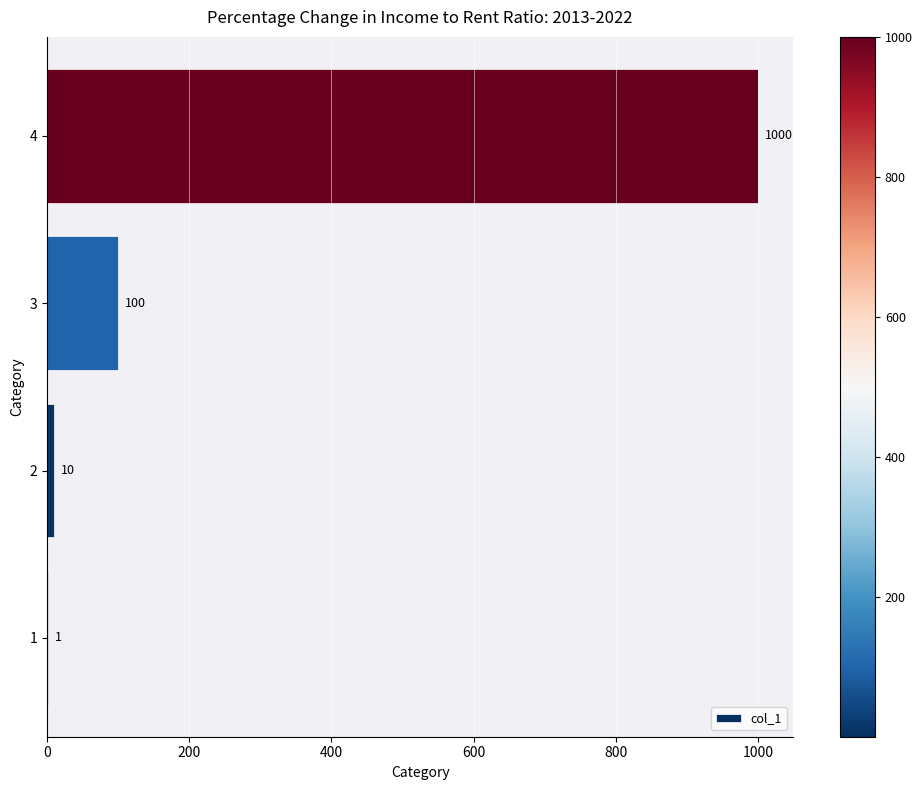

How many categories are shown in the chart?

4